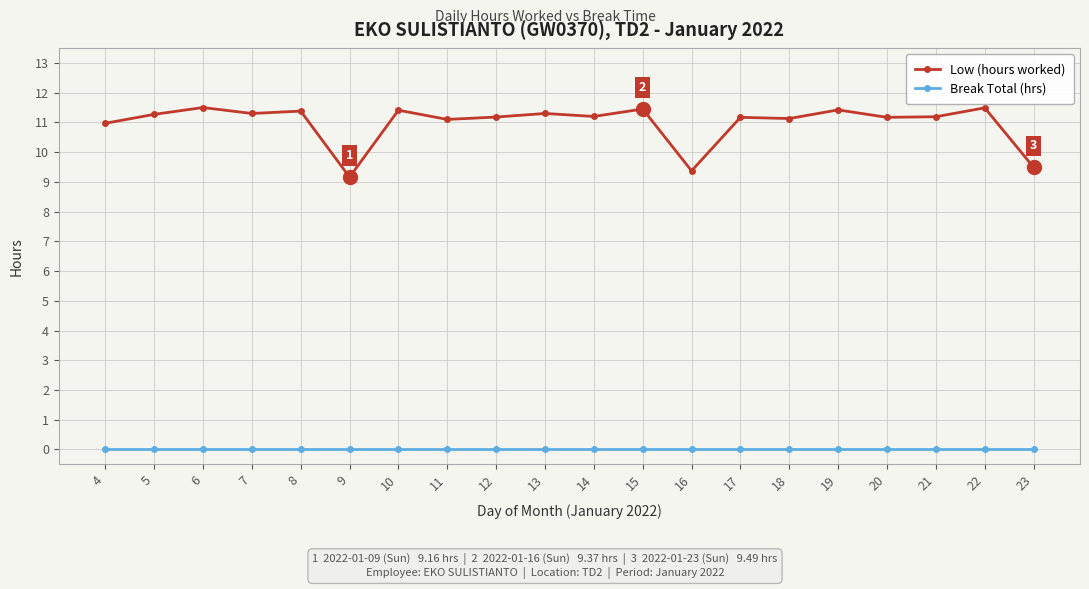

True or false: Low (hours worked) has more than 0 points higher than both neighbors.

True